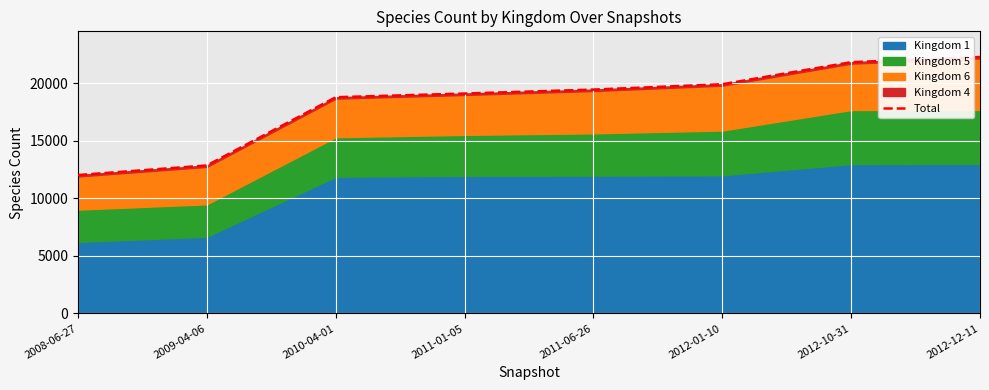

Which has a higher value, 2011-06-26 or 2008-06-27?

2011-06-26